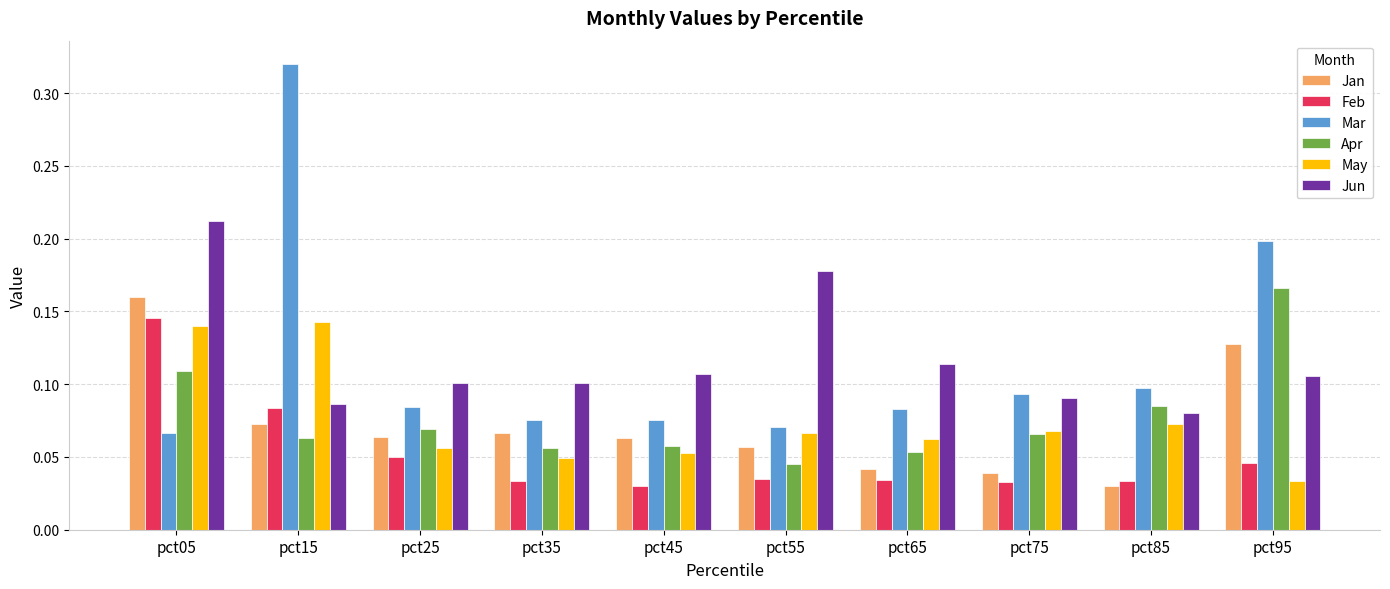

True or false: Mar has a value of 0.1 at pct75.

True